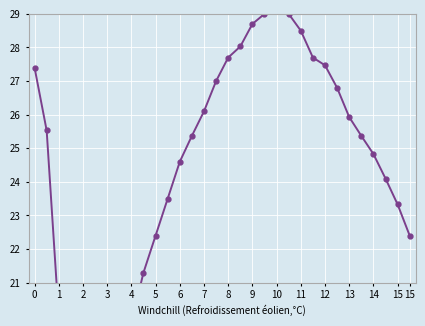

What is the value of the 25th point from the left?

27.5